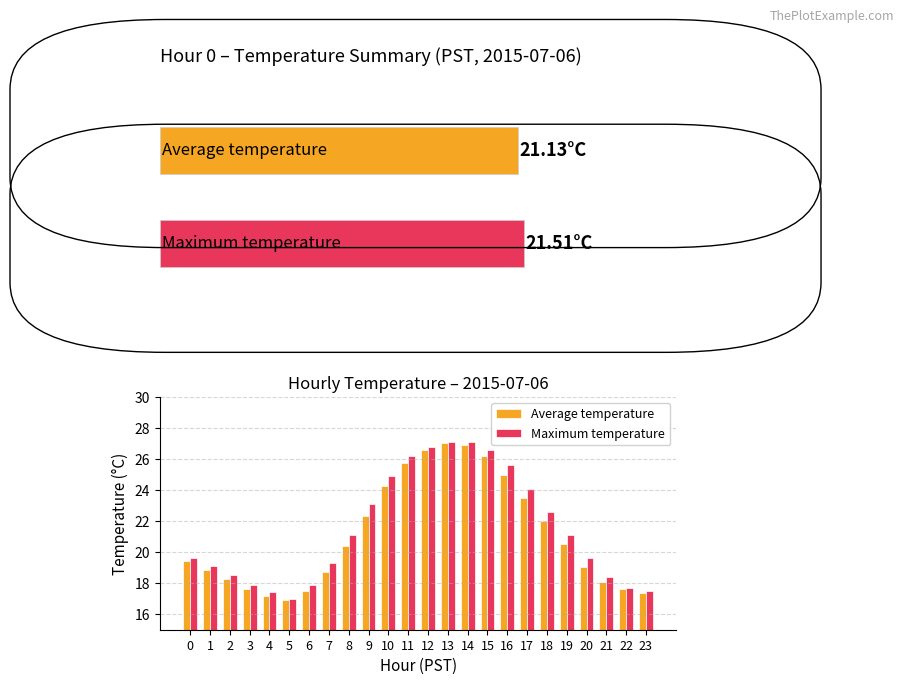

Where does the Maximum temperature series first go above 21?

8